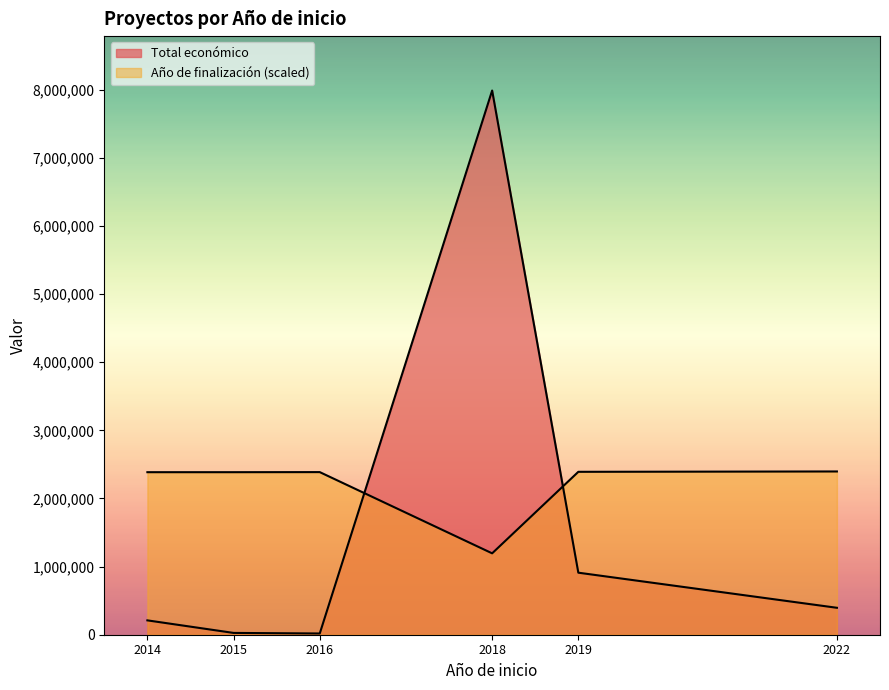

How many lines are shown in the chart?

2